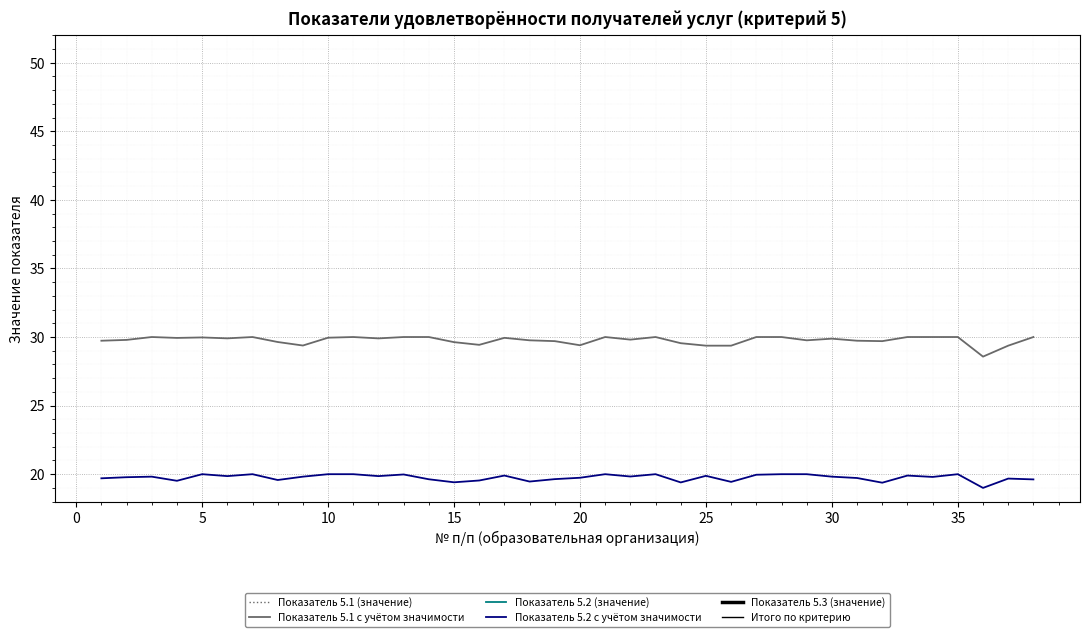

At 10, list the series in order from largest to smallest.

Показатель 5.1 (значение), Показатель 5.3 (значение), Итого по критерию, Показатель 5.2 (значение), Показатель 5.1 с учётом значимости, Показатель 5.2 с учётом значимости